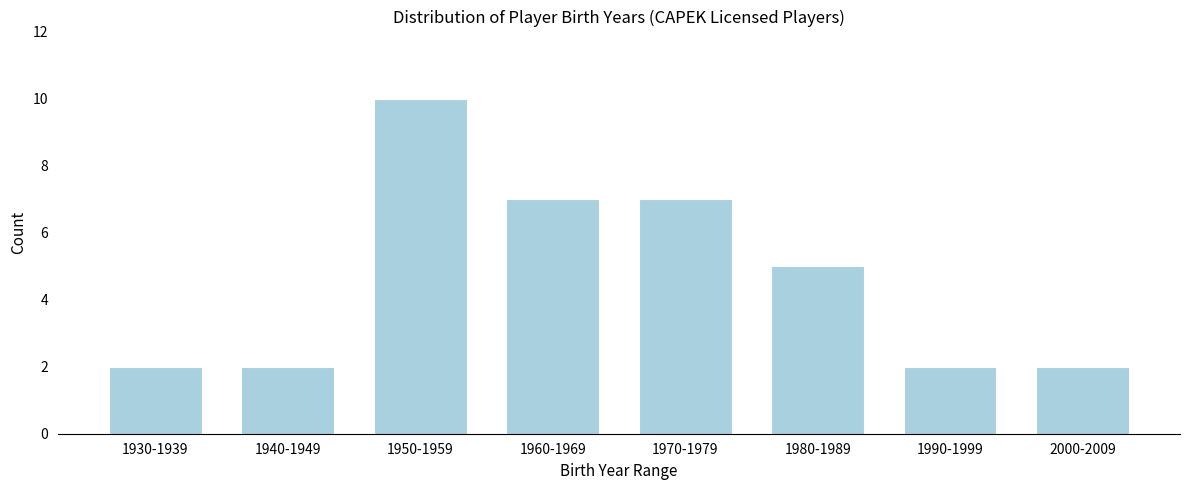

Reading left to right, transcribe all the data shown in this chart.

2	2	10	7	7	5	2	2